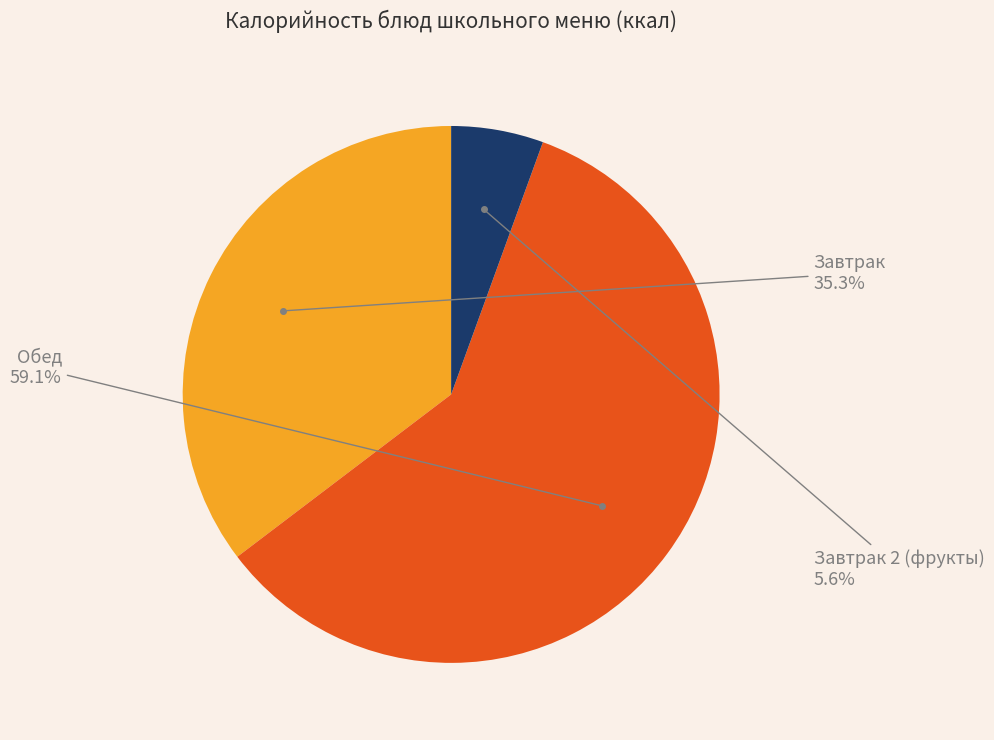

Is there any slice that represents more than half of the pie?

Yes